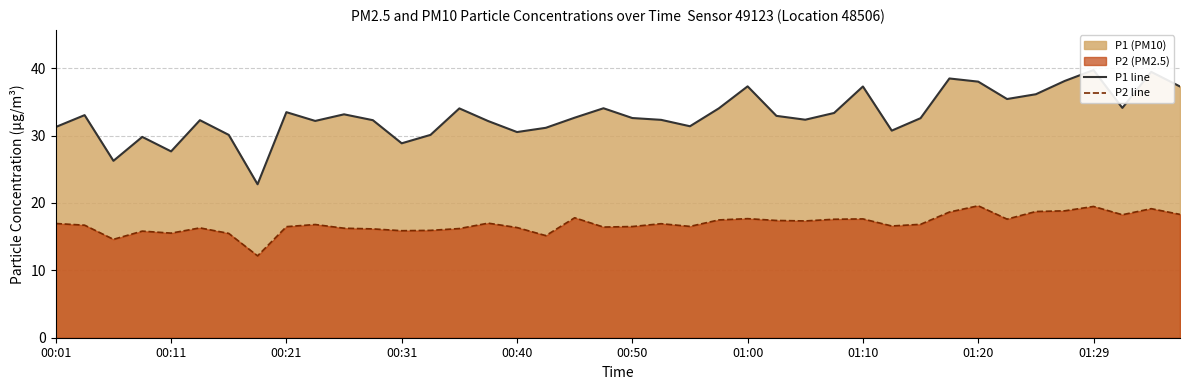

True or false: P1 line and P2 line cross at least once.

False